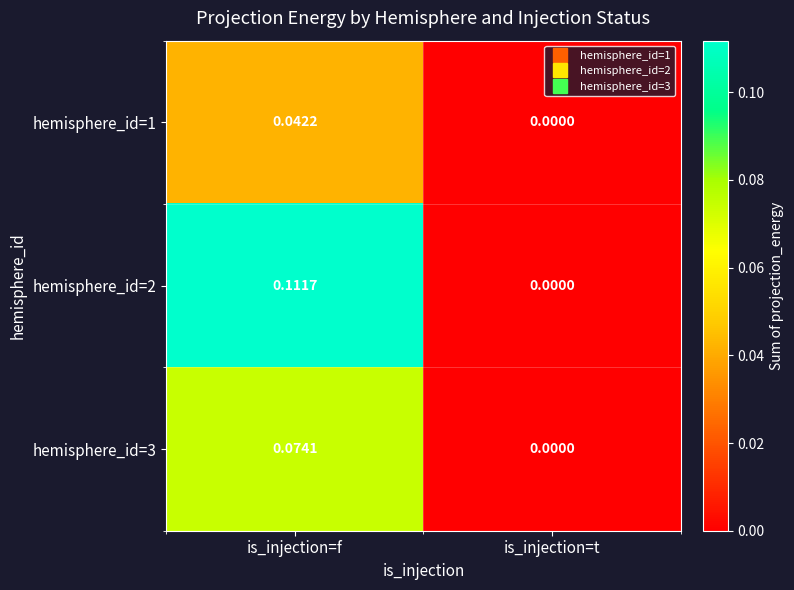

Rank the categories by hemisphere_id=1 value from lowest to highest.

is_injection=t, is_injection=f